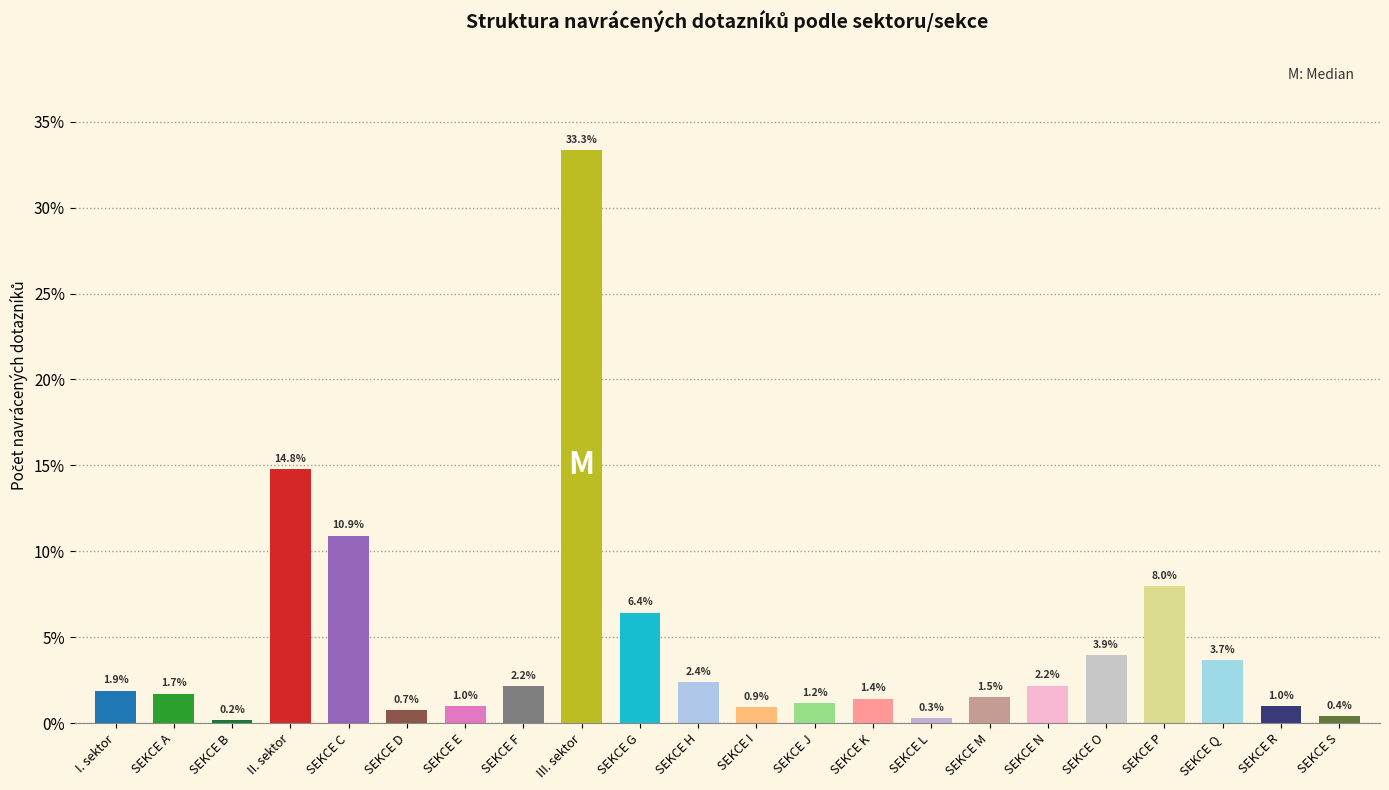

Reading left to right, list all the values displayed in this chart.

I. sektor=1.9	SEKCE A=1.7	SEKCE B=0.2	II. sektor=14.8	SEKCE C=10.9	SEKCE D=0.7	SEKCE E=1.0	SEKCE F=2.2	III. sektor=33.3	SEKCE G=6.4	SEKCE H=2.4	SEKCE I=0.9	SEKCE J=1.2	SEKCE K=1.4	SEKCE L=0.3	SEKCE M=1.5	SEKCE N=2.2	SEKCE O=3.9	SEKCE P=8.0	SEKCE Q=3.7	SEKCE R=1.0	SEKCE S=0.4